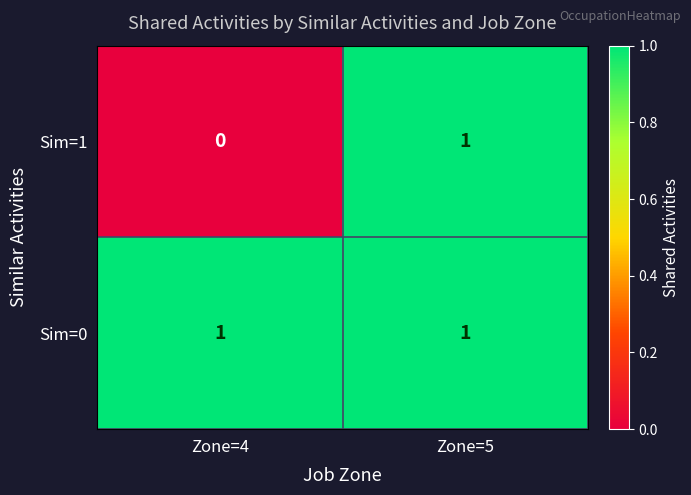

Which series has the largest range (max minus min)?

Sim=1